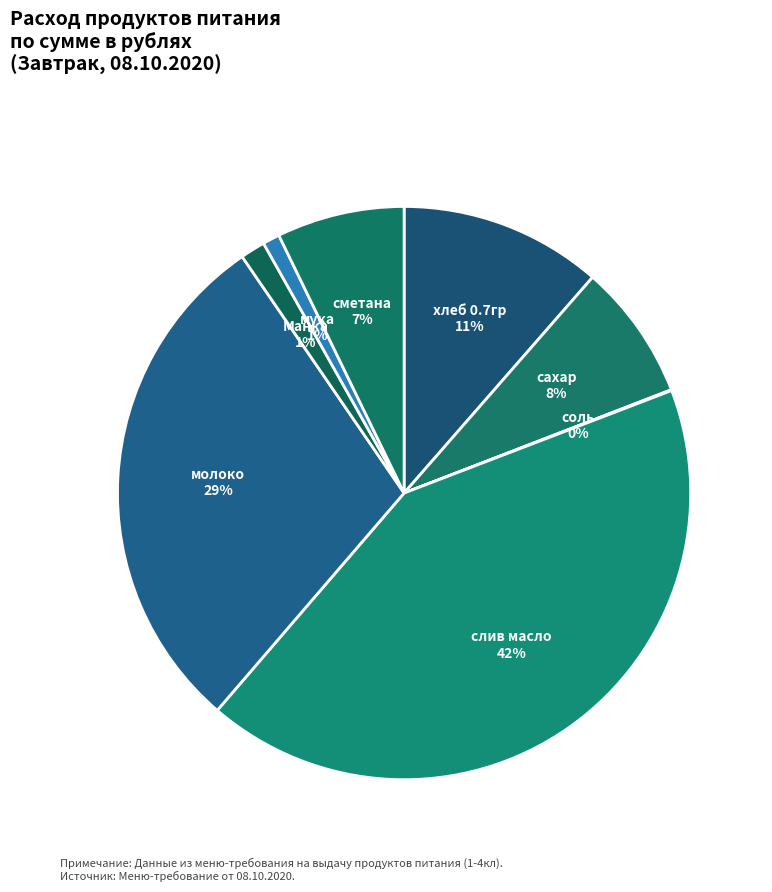

Do сахар and молоко together represent more than half of the pie?

No